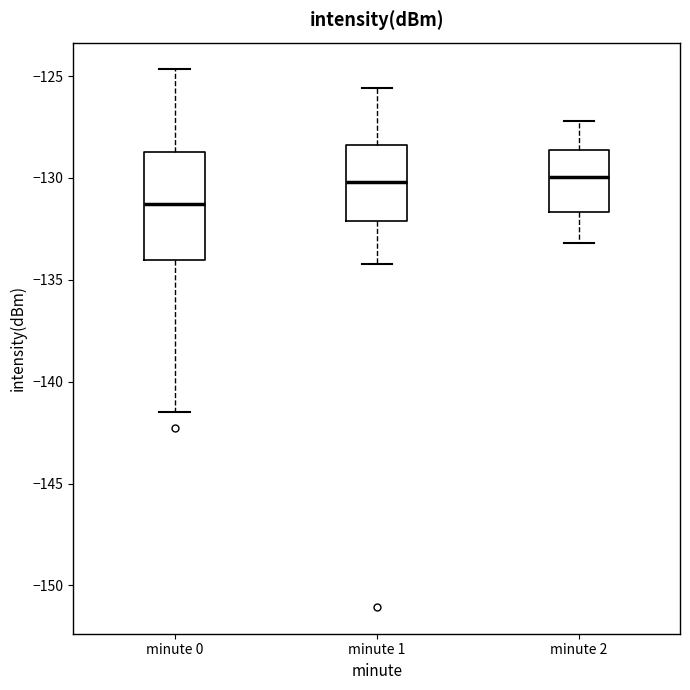

Reading left to right, read every box against the y-axis: the position of its median line, the range the box covers, and the ends of its whiskers. The values are not printed on the chart, so give them approximately, as read against the axis.

minute 0: median -131.5, box -134.0 to -128.5, whiskers -141.5 to -124.5
minute 1: median -130.0, box -132.0 to -128.5, whiskers -134.0 to -125.5
minute 2: median -130.0, box -131.5 to -128.5, whiskers -133.0 to -127.0